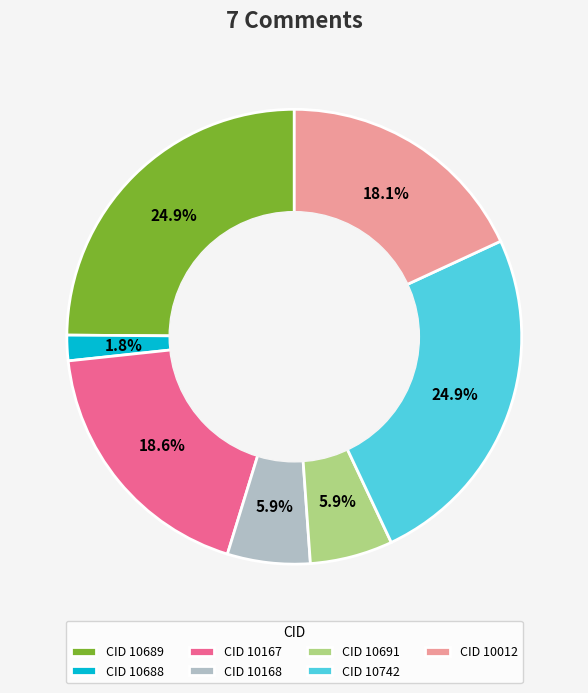

Is there any slice that represents more than half of the pie?

No